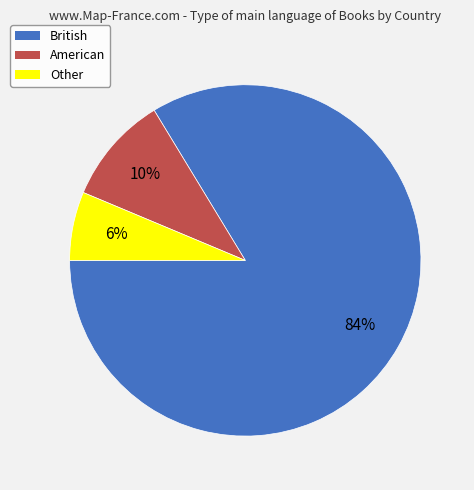

To the nearest percent, what percentage of the pie is Other?

6%